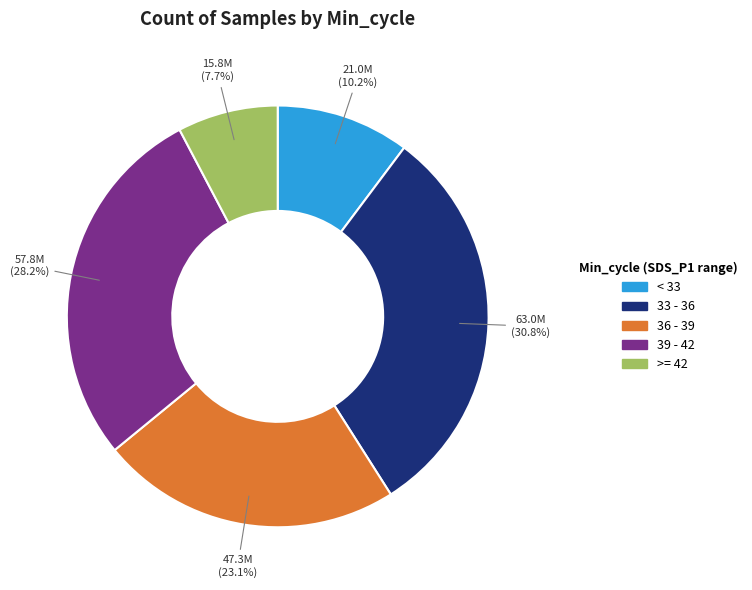

Is there a majority slice in this chart?

No